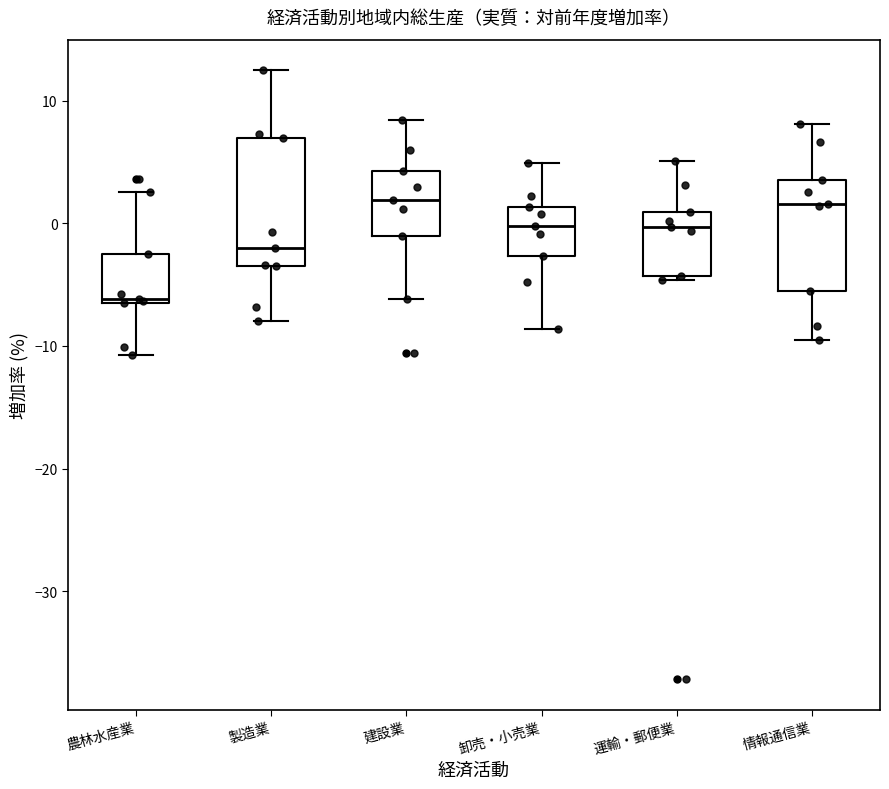

Reading left to right, transcribe this box plot: for each box, give where its median line is, the range the box spans, and where its two whiskers end, as read against the y-axis. The values are not printed on the chart, so give them approximately, as read against the axis.

農林水産業: median -6, box -6 to -2, whiskers -11 to 3
製造業: median -2, box -3 to 7, whiskers -8 to 13
建設業: median 2, box -1 to 4, whiskers -6 to 8
卸売・小売業: median 0, box -3 to 1, whiskers -9 to 5
運輸・郵便業: median 0, box -4 to 1, whiskers -5 to 5
情報通信業: median 2, box -5 to 4, whiskers -9 to 8